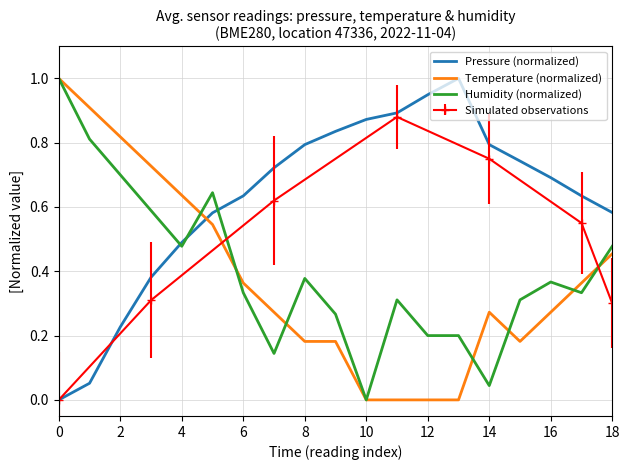

Is the value of Pressure (normalized) at 12 greater than the value of Temperature (normalized) at 8?

Yes